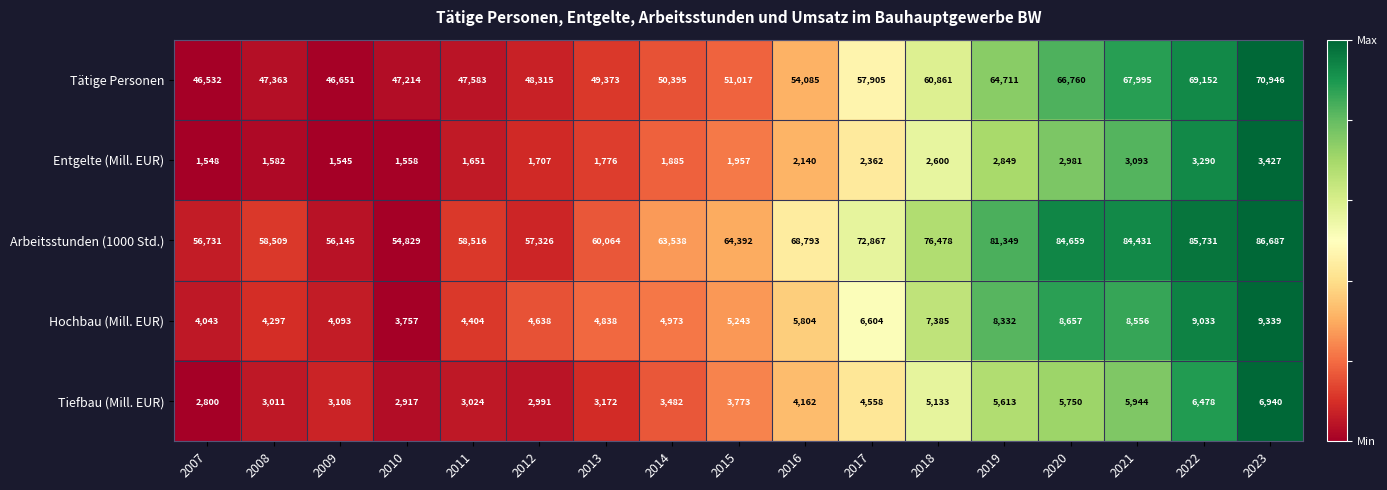

Rank the series by their maximum value, from lowest to highest.

Entgelte (Mill. EUR), Tiefbau (Mill. EUR), Hochbau (Mill. EUR), Tätige Personen, Arbeitsstunden (1000 Std.)